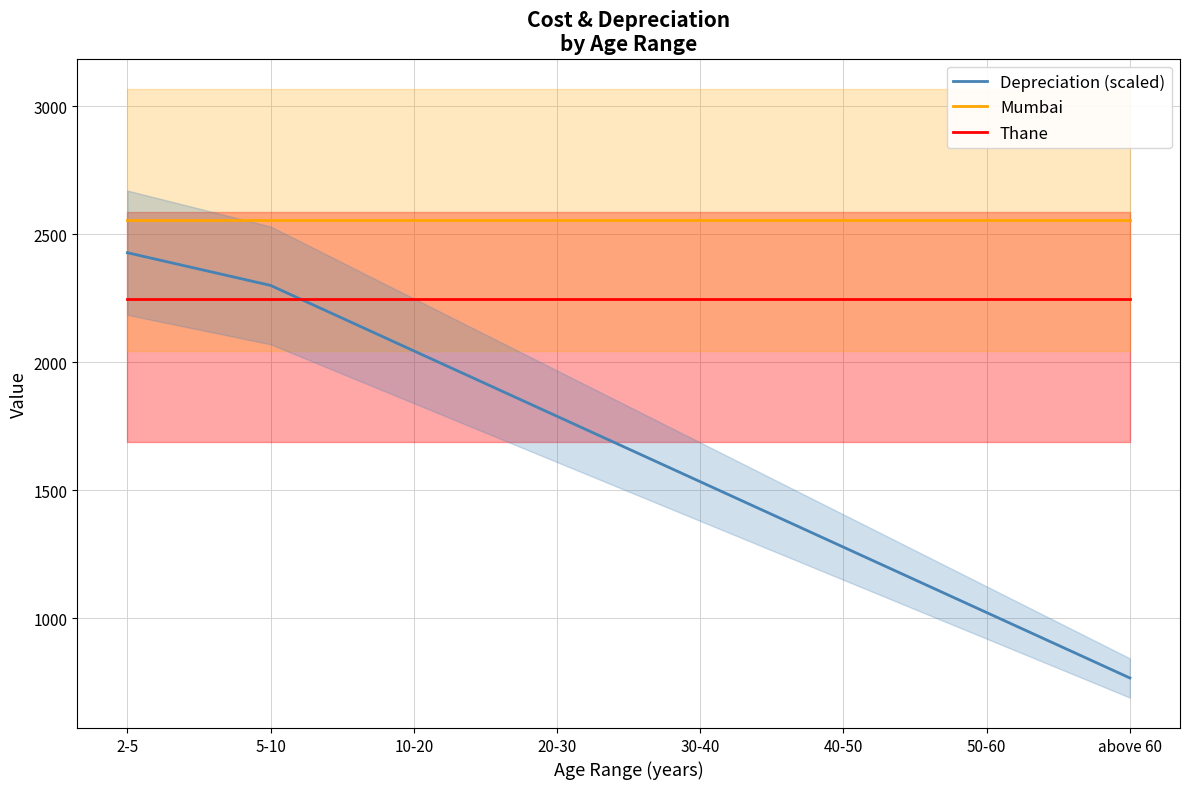

What is the difference between the highest and lowest values at 2-5?

306.6